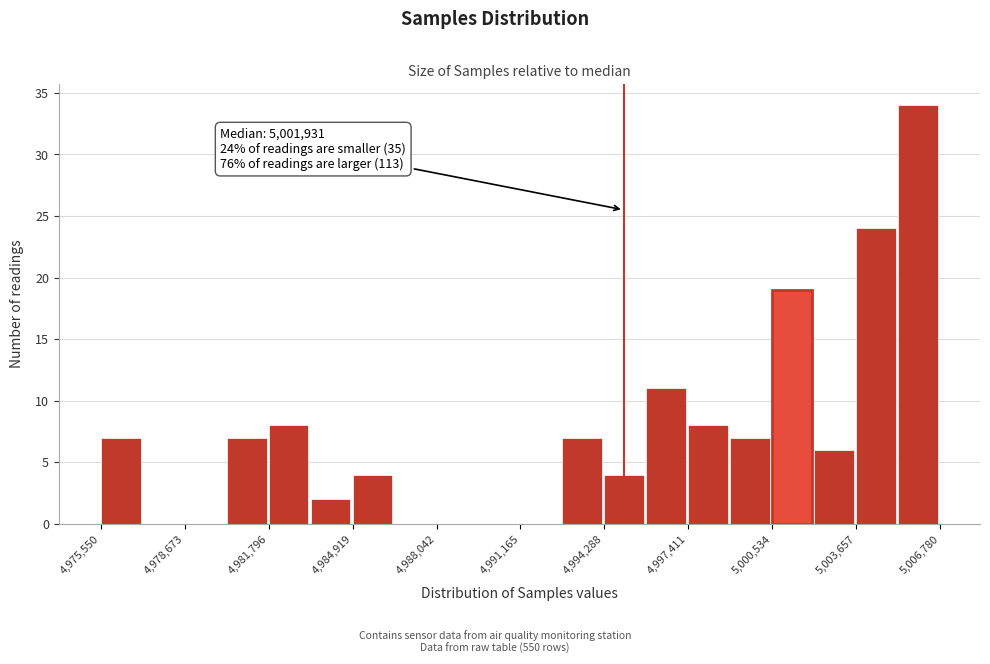

Around what value on the x-axis is the tallest bar? Give the approximate position of its centre, as read against the axis.

5006000